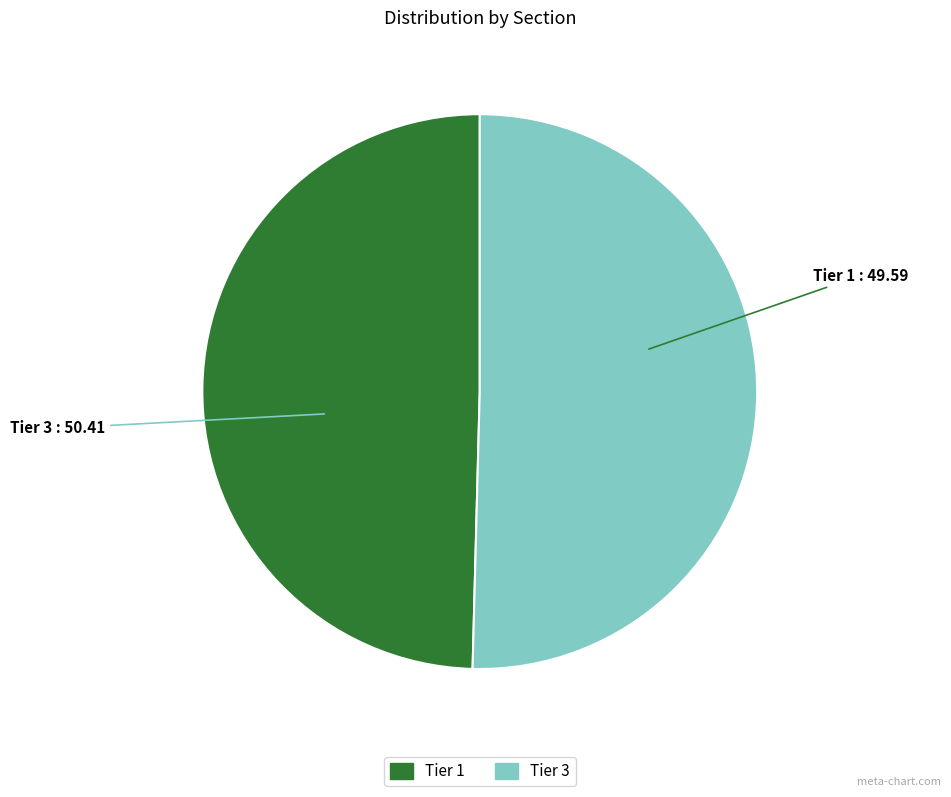

True or false: Tier 1 accounts for 50% of the total.

True